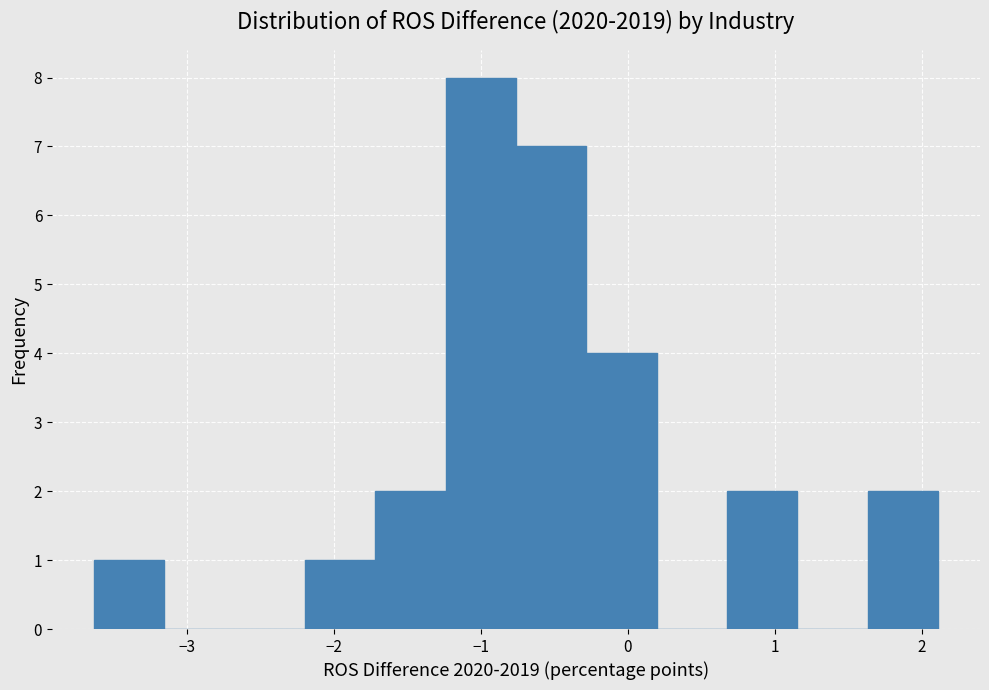

Reading left to right, list every bar in this chart as the range it spans on the x-axis followed by its height. Neither the bar edges nor the heights are printed on the chart, so give them approximately, as read against the axes.

-3.6 to -3.2: 1
-3.2 to -2.7: 0
-2.7 to -2.2: 0
-2.2 to -1.7: 1
-1.7 to -1.2: 2
-1.2 to -0.8: 8
-0.8 to -0.3: 7
-0.3 to 0.2: 4
0.2 to 0.7: 0
0.7 to 1.2: 2
1.2 to 1.6: 0
1.6 to 2.1: 2